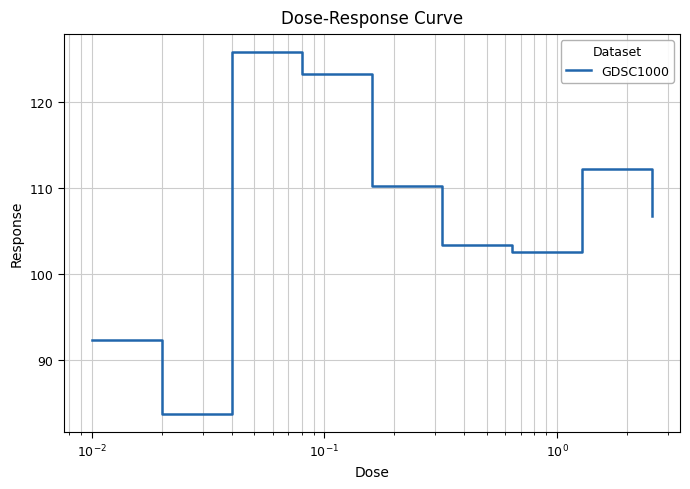

What is the difference between the maximum and minimum values?

42.0